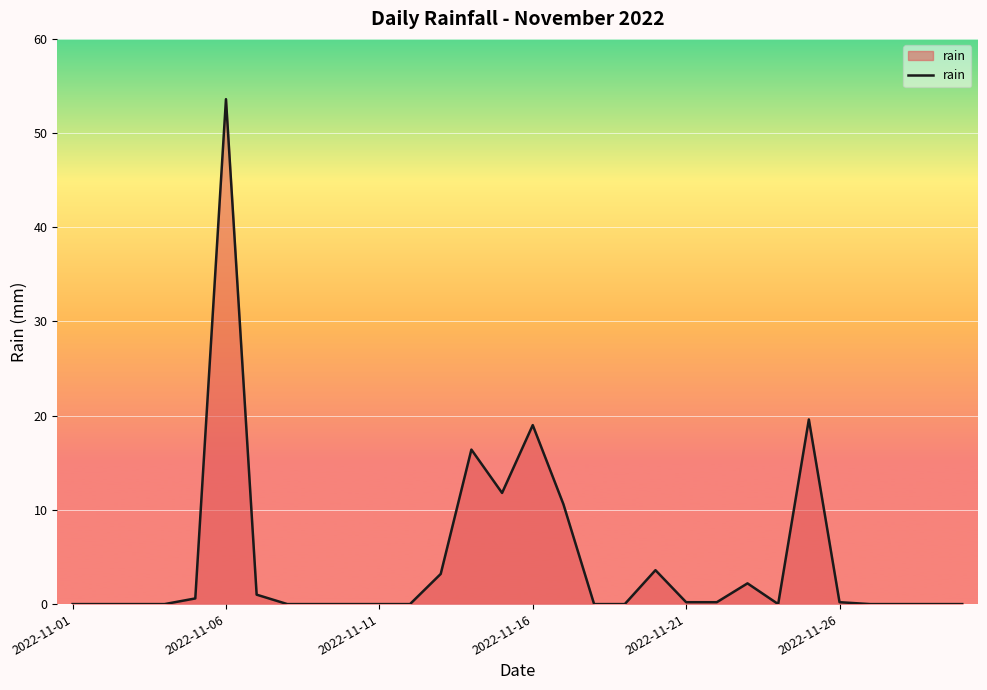

What is the difference between the maximum and minimum values?

53.6